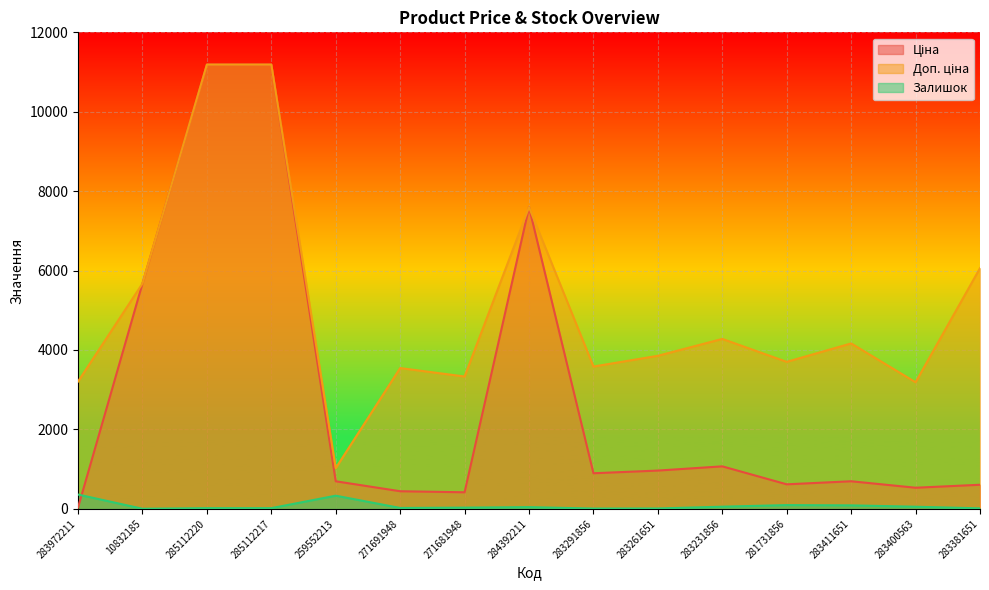

How many interior local valleys does the Залишок series have?

3